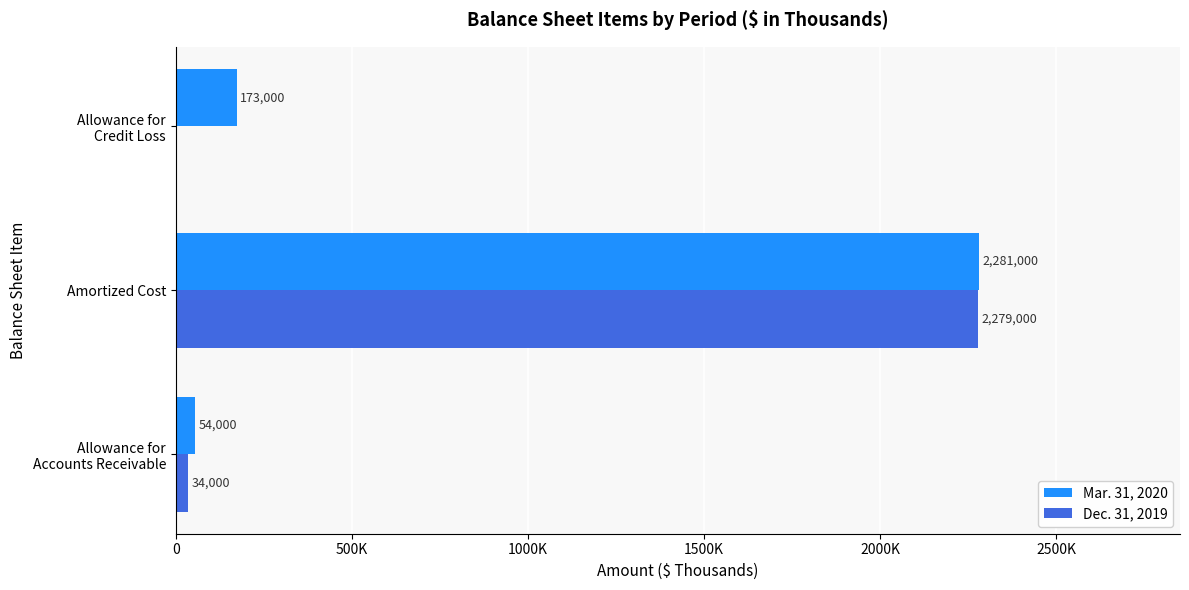

What is the minimum value for Mar. 31, 2020?

54000